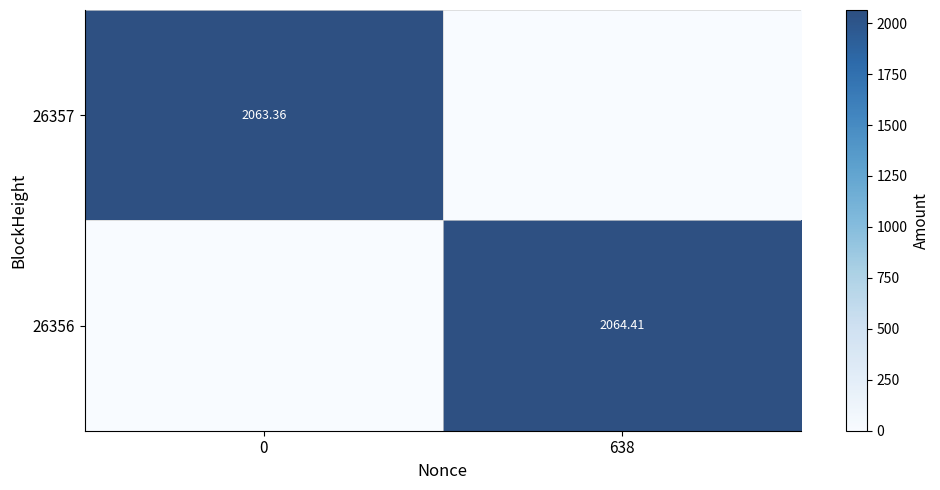

At which label is 26357 closest to 1031?

638